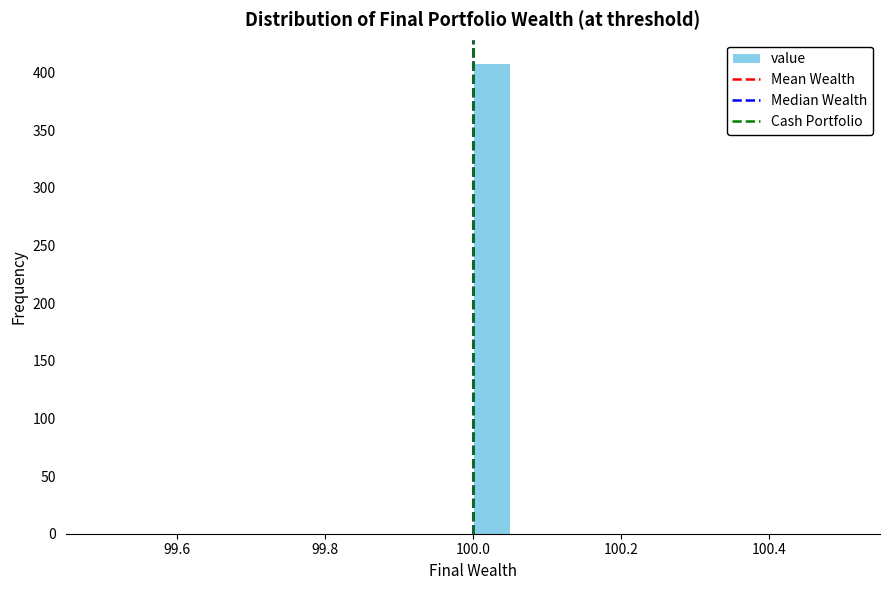

Read against the x-axis, roughly where is the centre of the tallest bar?

100.02